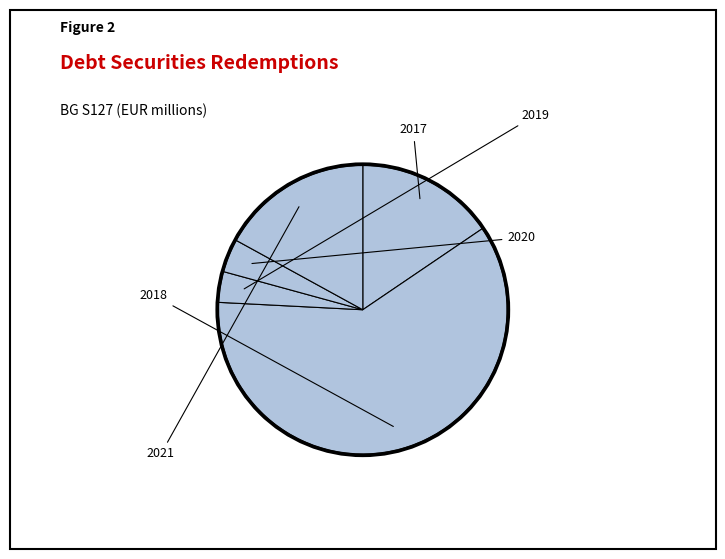

How many segments does this pie chart have?

5